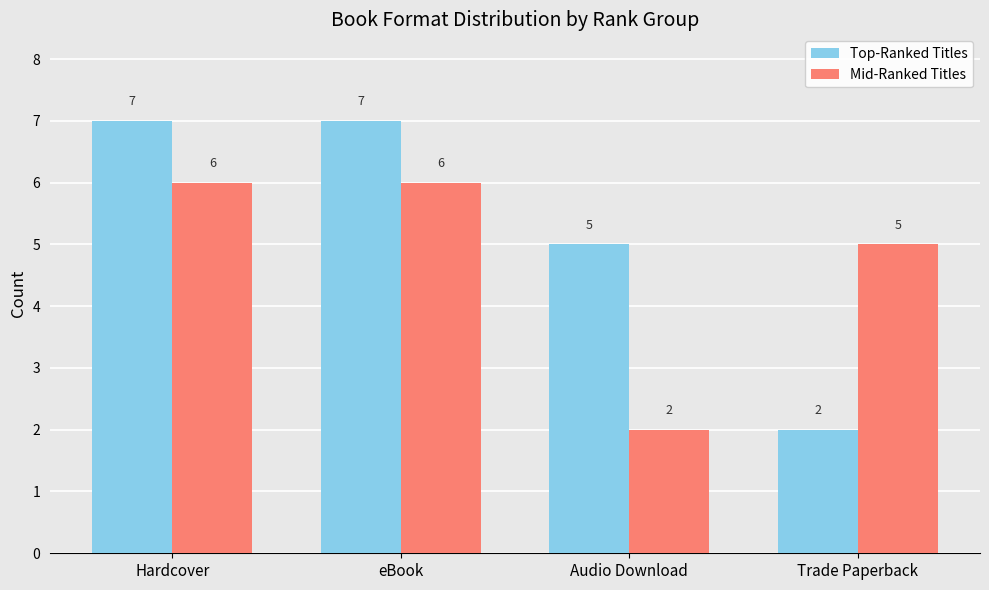

Is the value of Top-Ranked Titles at Audio Download greater than the value of Mid-Ranked Titles at Audio Download?

Yes